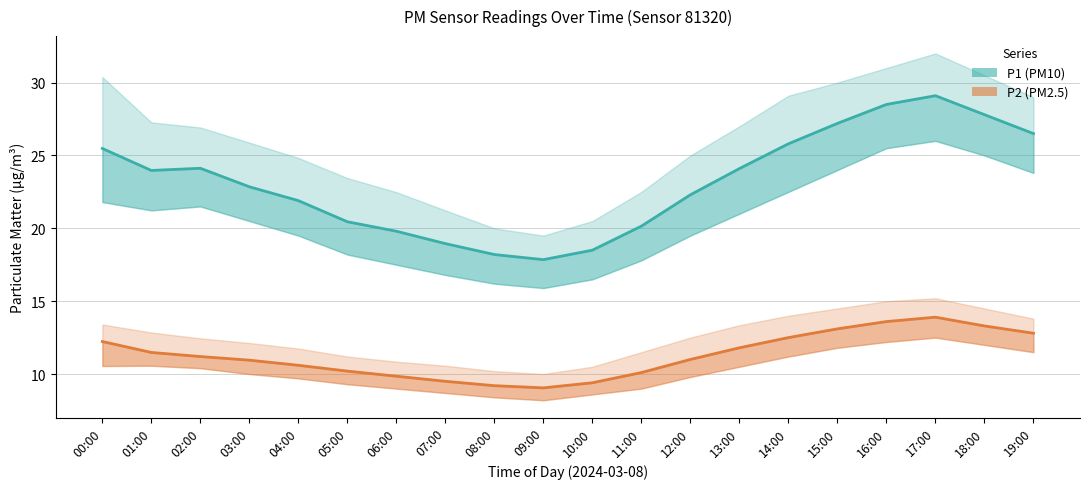

What is the sum of the P2 (PM2.5) values at 04:00 and 10:00?

20.0